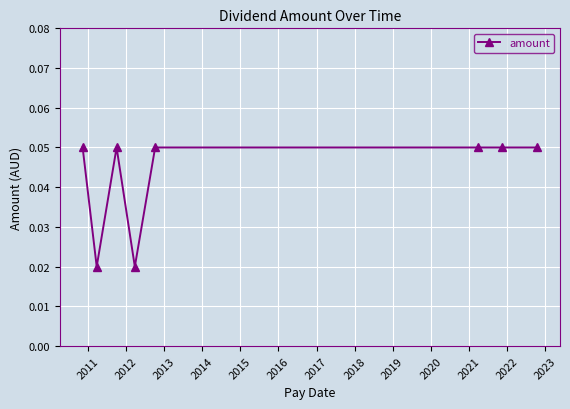

How many values are between 0 and 1?

8